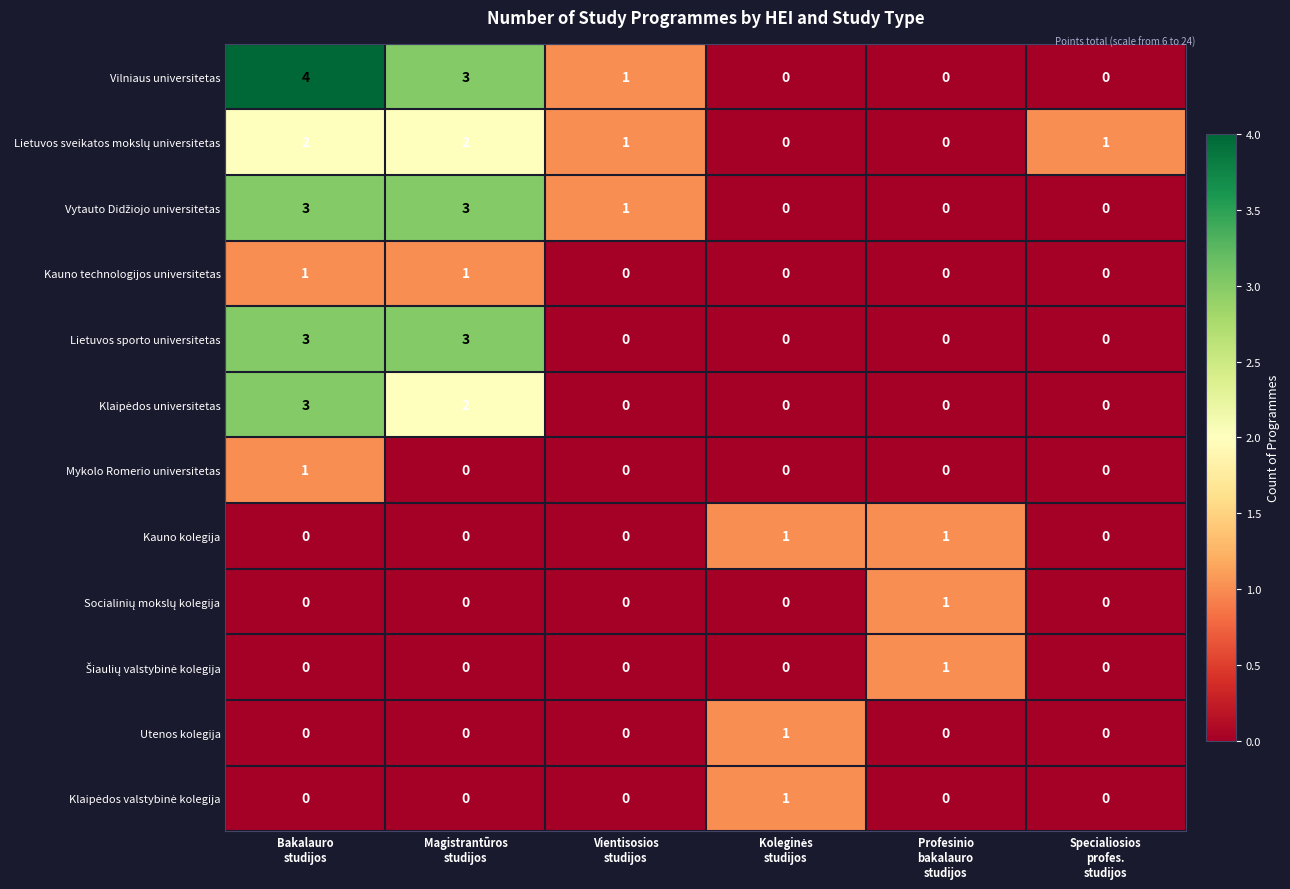

Which series has the largest total across all categories?

Vilniaus universitetas